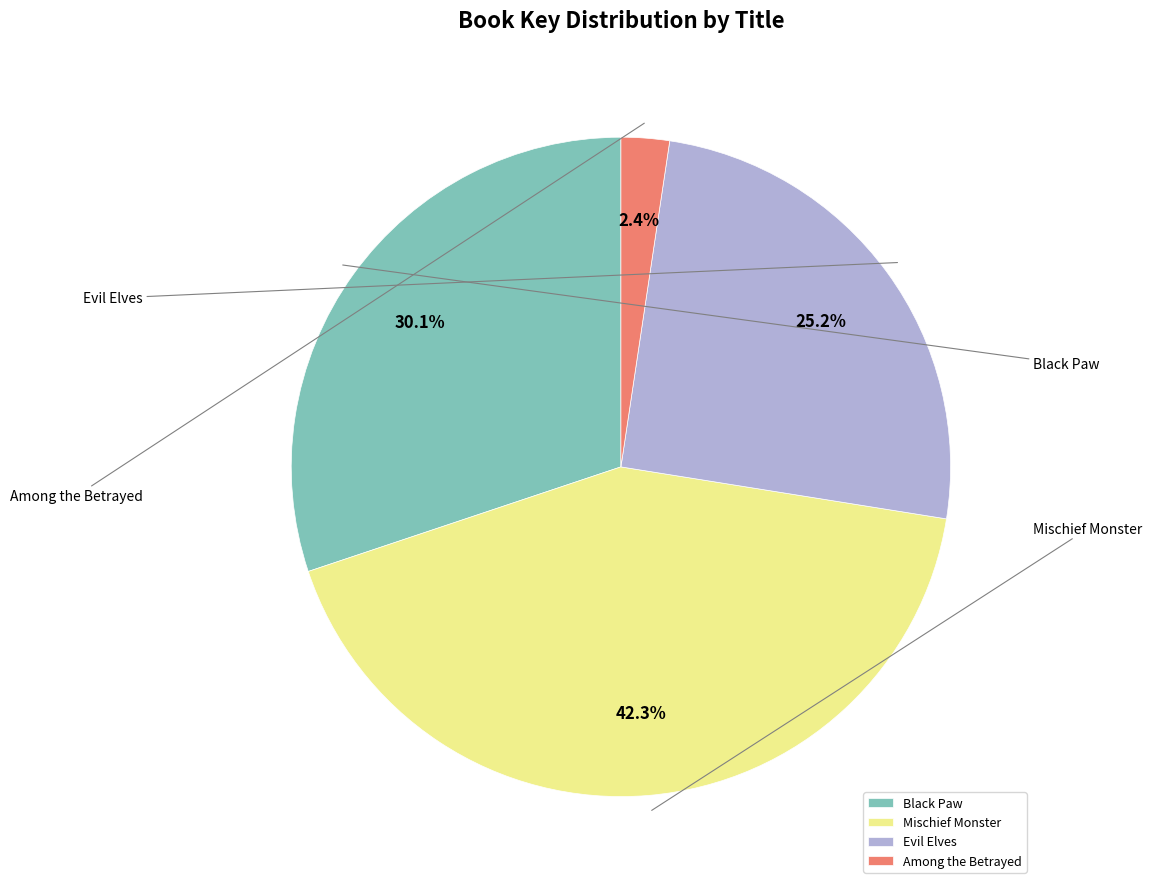

To the nearest percent, what percentage of the pie is Evil Elves?

25%